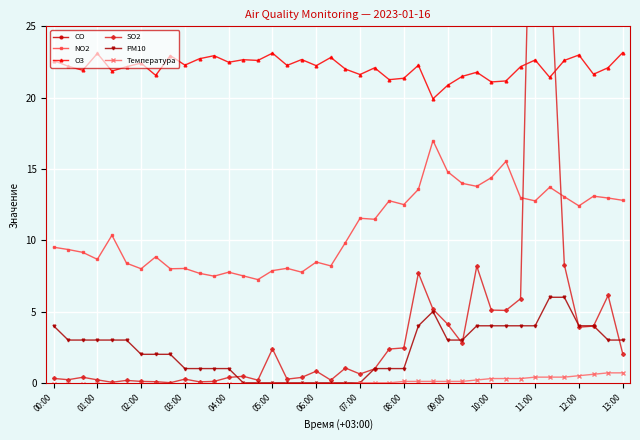

The PM10 series shows 2.0 at 02:00. True or false?

True